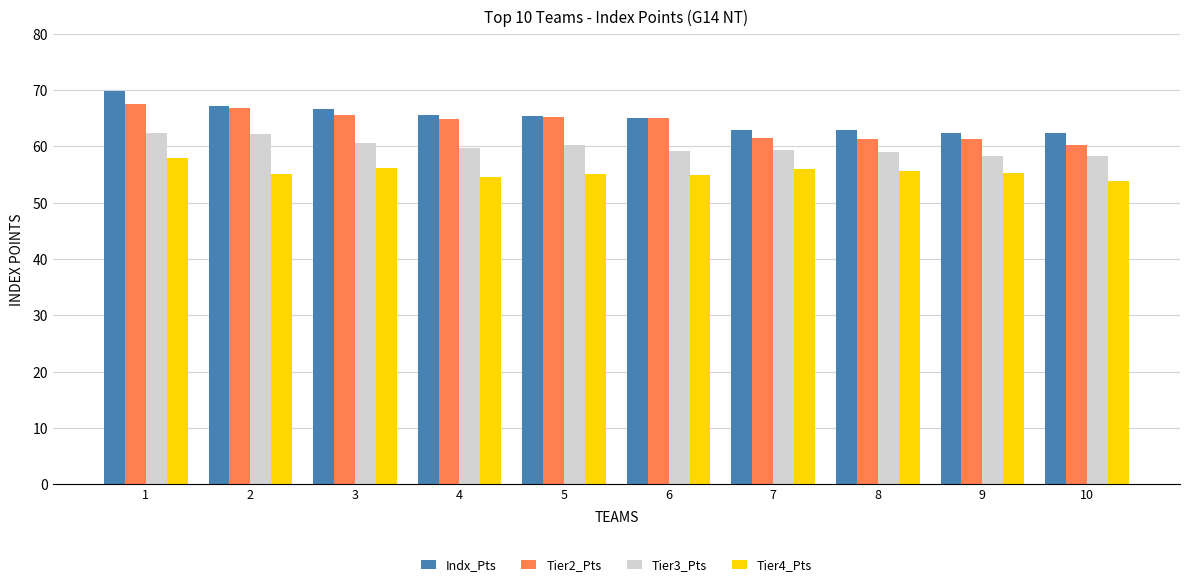

What is the value of the Tier3_Pts bar at the 2nd from the left?

62.1